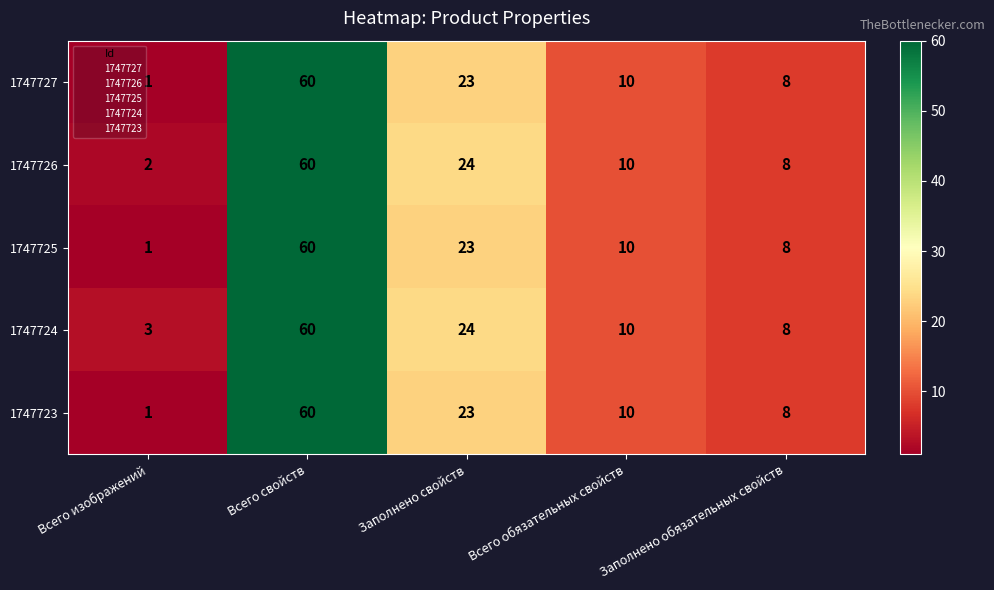

Rank the categories by 1747727 value from lowest to highest.

Всего изображений, Заполнено обязательных свойств, Всего обязательных свойств, Заполнено свойств, Всего свойств